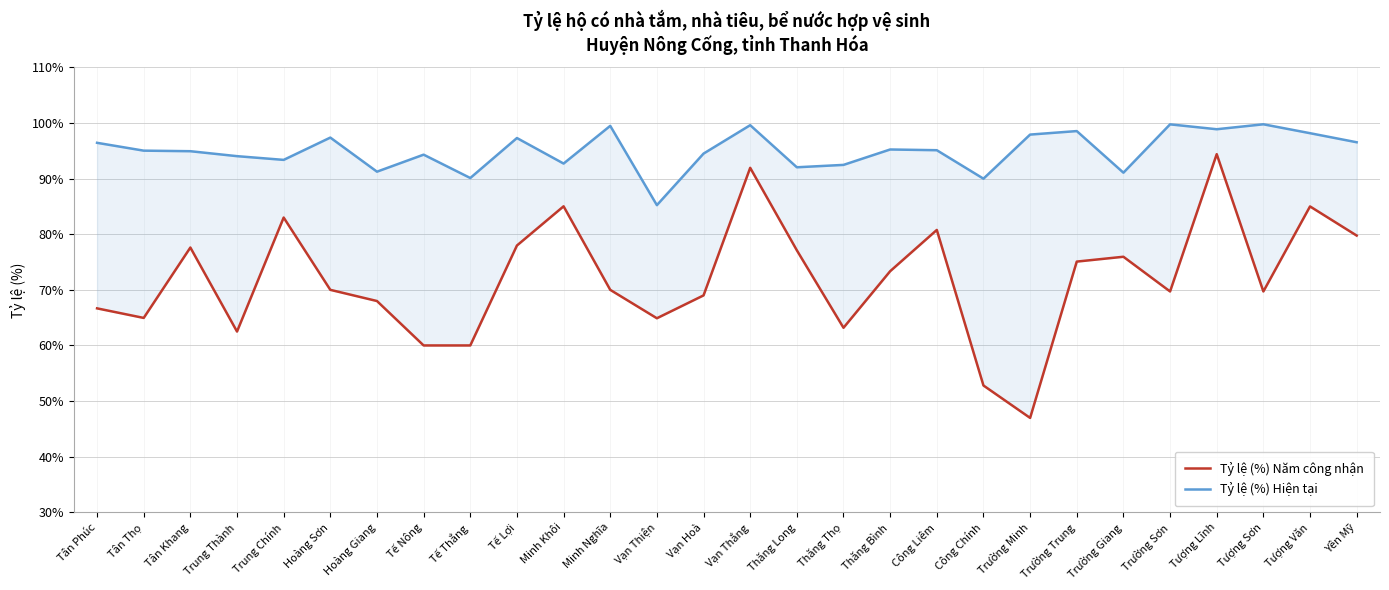

True or false: Tỷ lệ (%) Năm công nhận and Tỷ lệ (%) Hiện tại intersect in this chart.

False